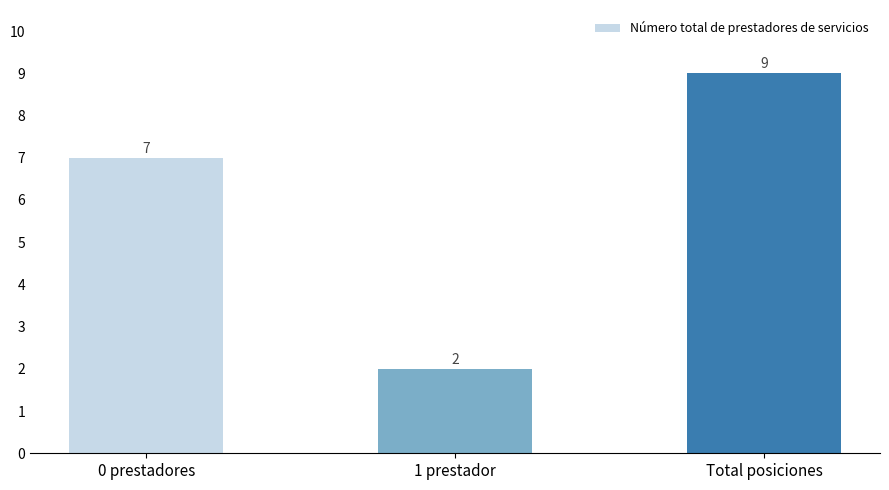

Approximately how many times larger is the value at 0 prestadores compared to Total posiciones?

0.8